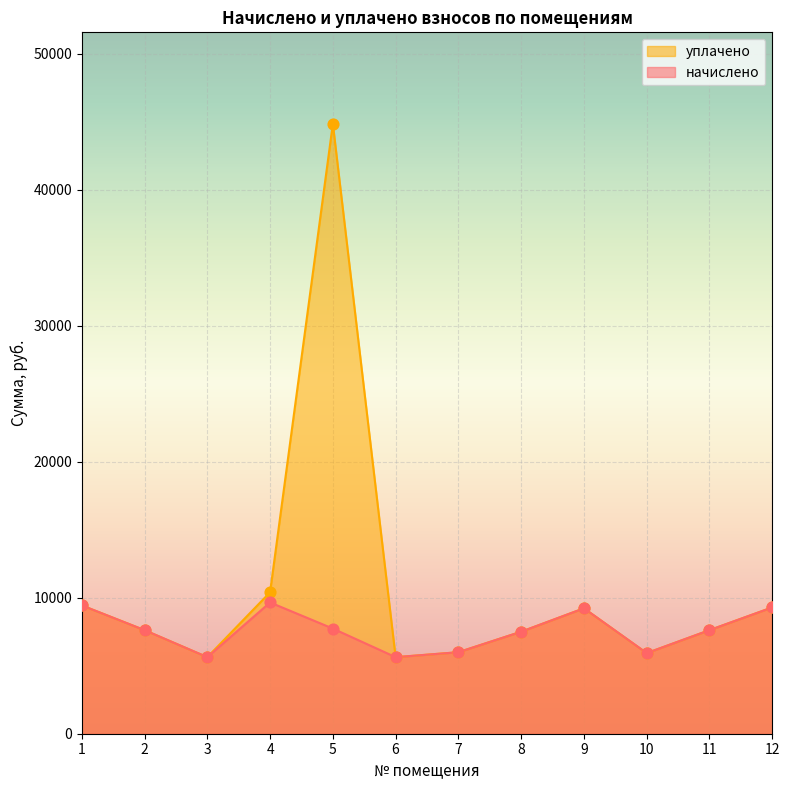

Which series has the largest total across all categories?

уплачено